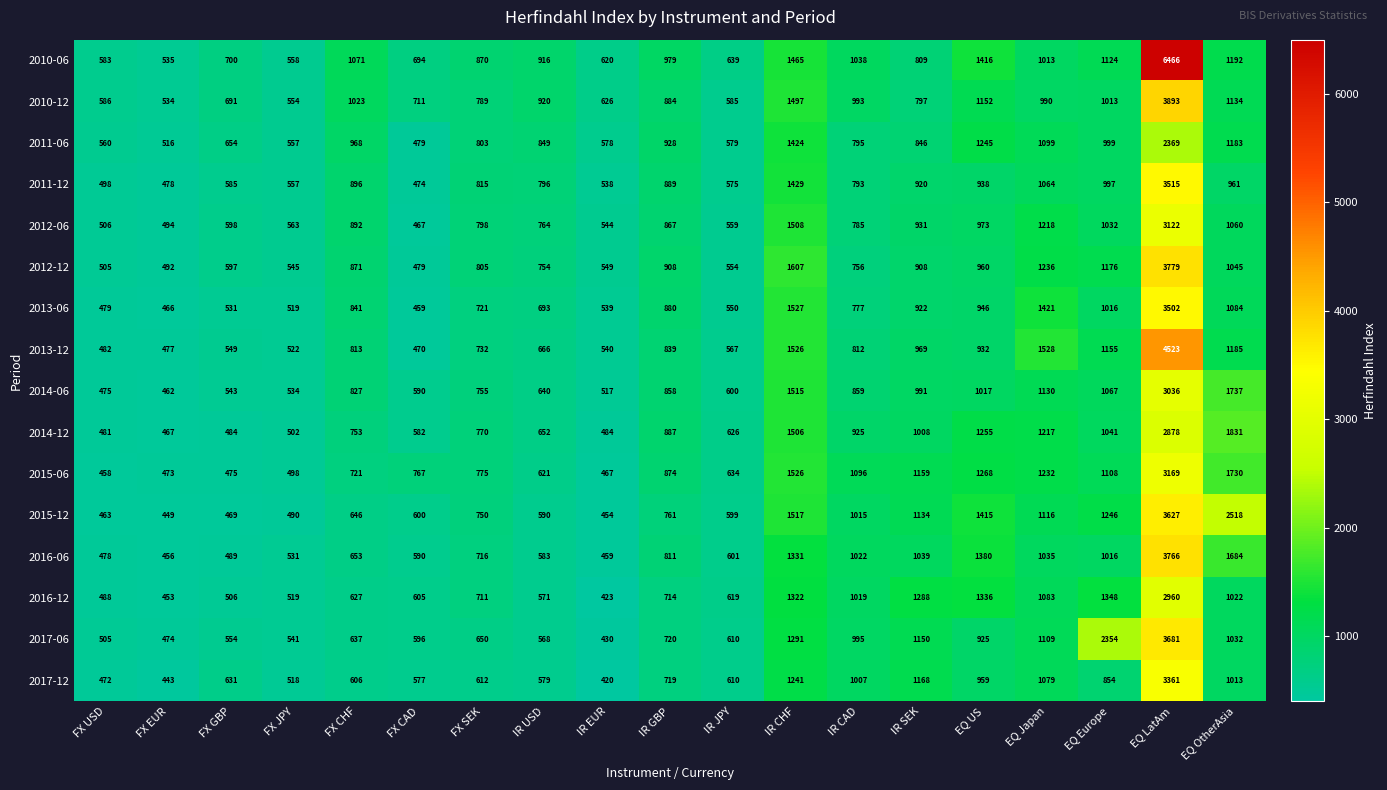

List the labels in order of 2010-06 value, smallest first.

FX EUR, FX JPY, FX USD, IR EUR, IR JPY, FX CAD, FX GBP, IR SEK, FX SEK, IR USD, IR GBP, EQ Japan, IR CAD, FX CHF, EQ Europe, EQ OtherAsia, EQ US, IR CHF, EQ LatAm